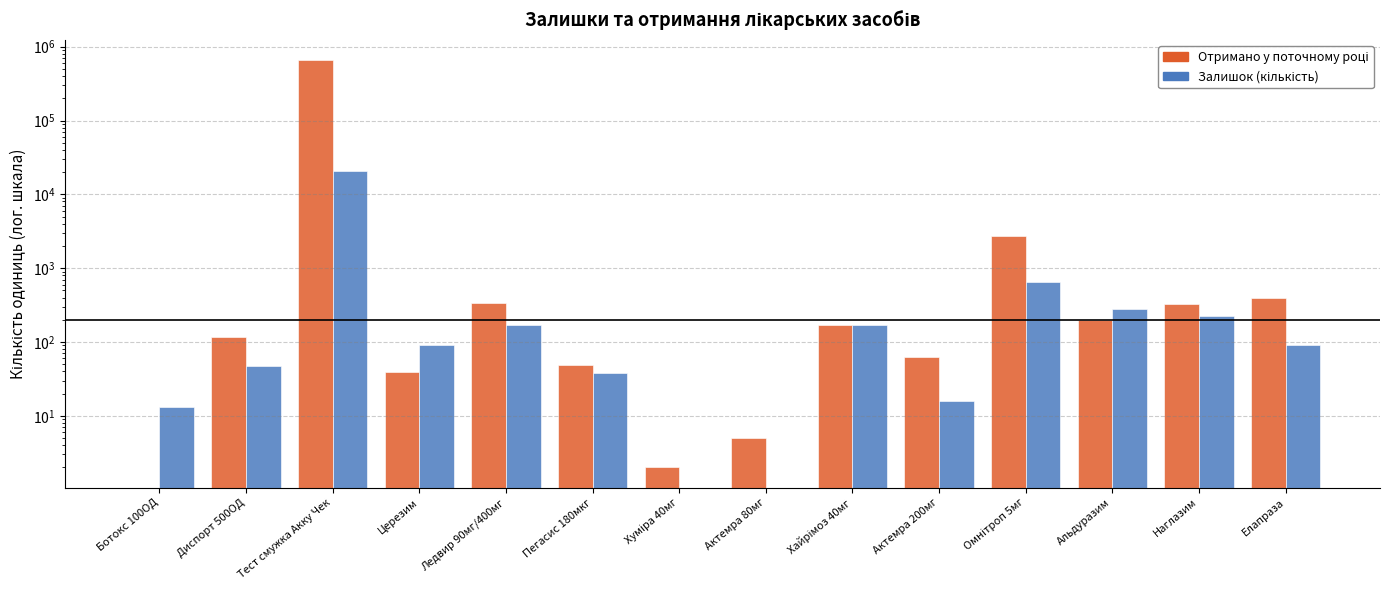

True or false: Отримано у поточному році has a value of 479 at Ледвир 90мг/400мг.

False